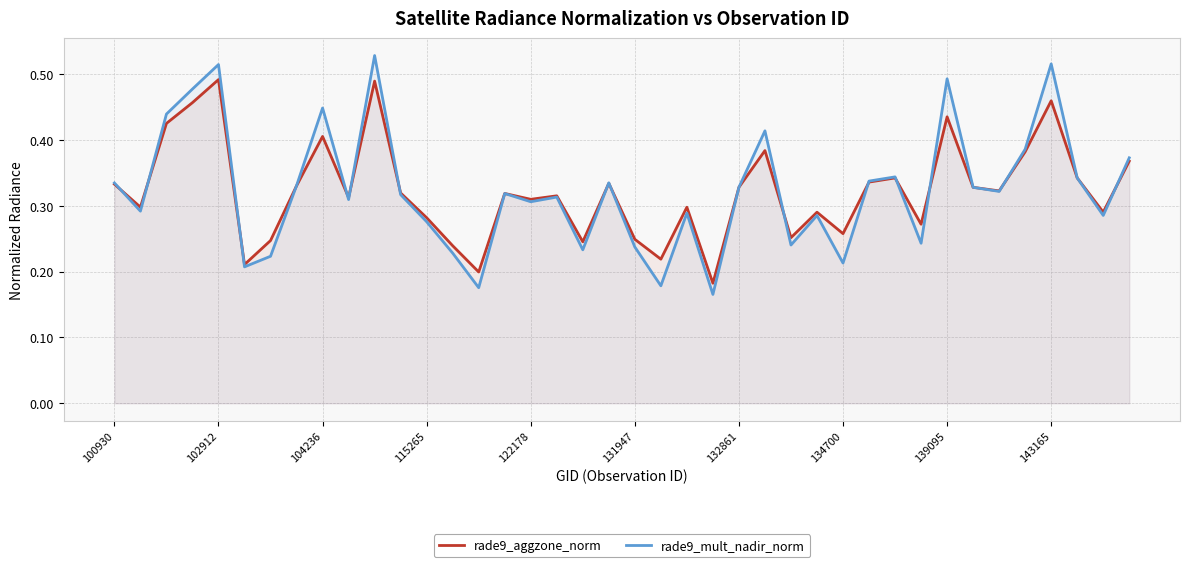

The rade9_mult_nadir_norm series shows 0.1 at 131947. True or false?

False